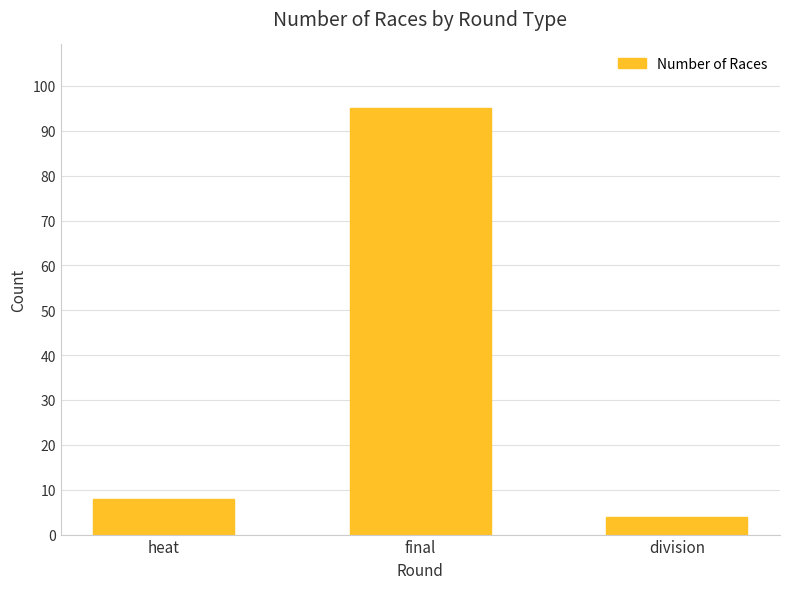

Count the number of categories in the chart.

3